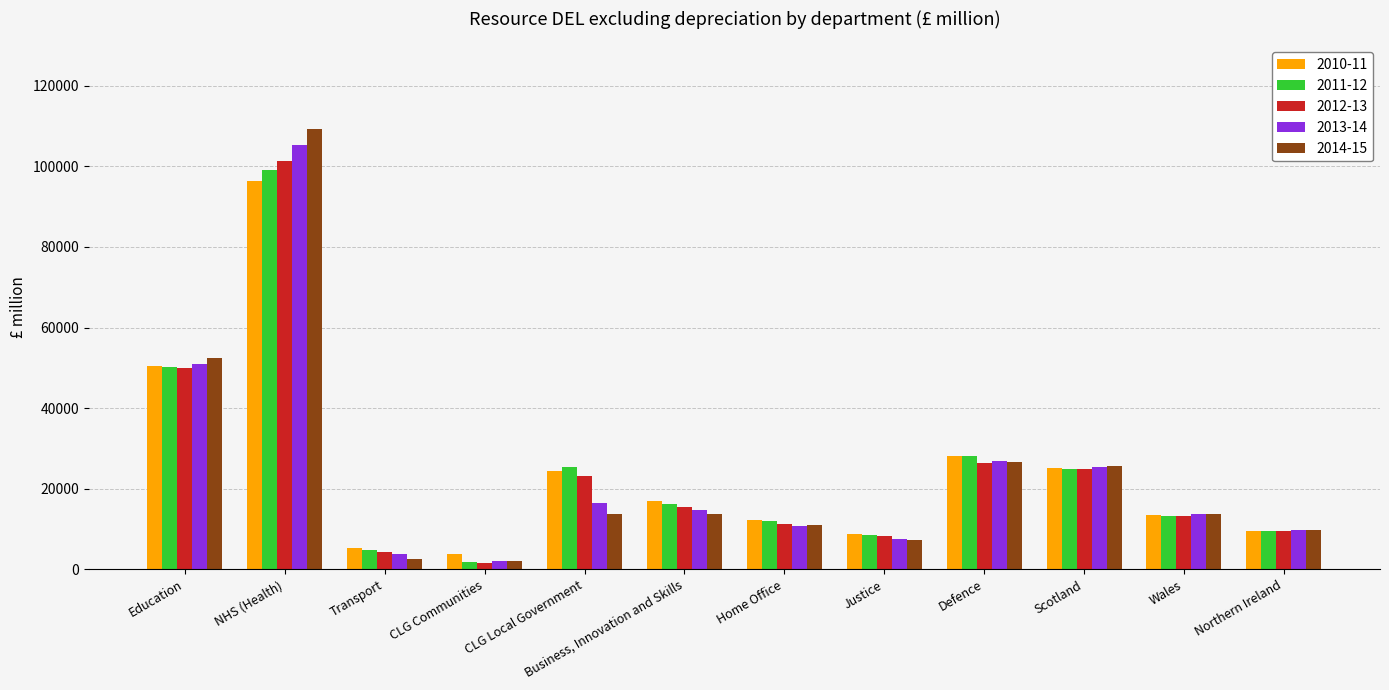

Which series changed the most between NHS (Health) and Scotland?

2014-15